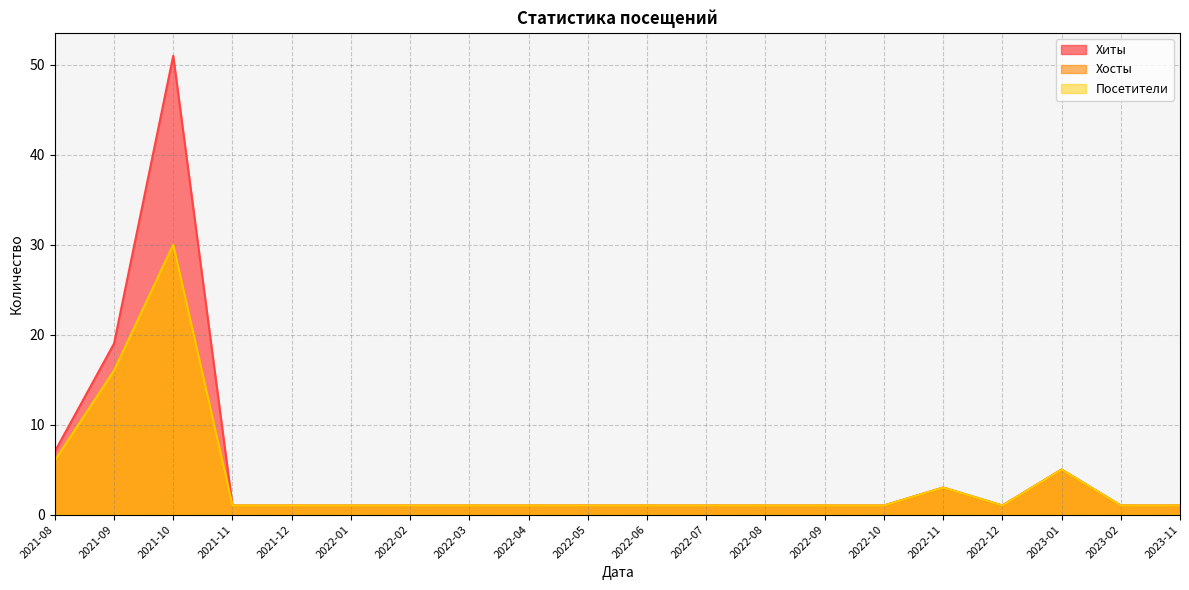

What is the total value across all series at 2022-03?

3